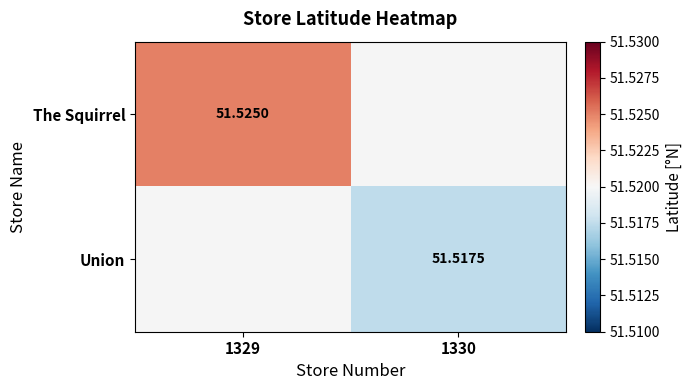

Is the value of Union at 1330 greater than the value of The Squirrel at 1329?

No